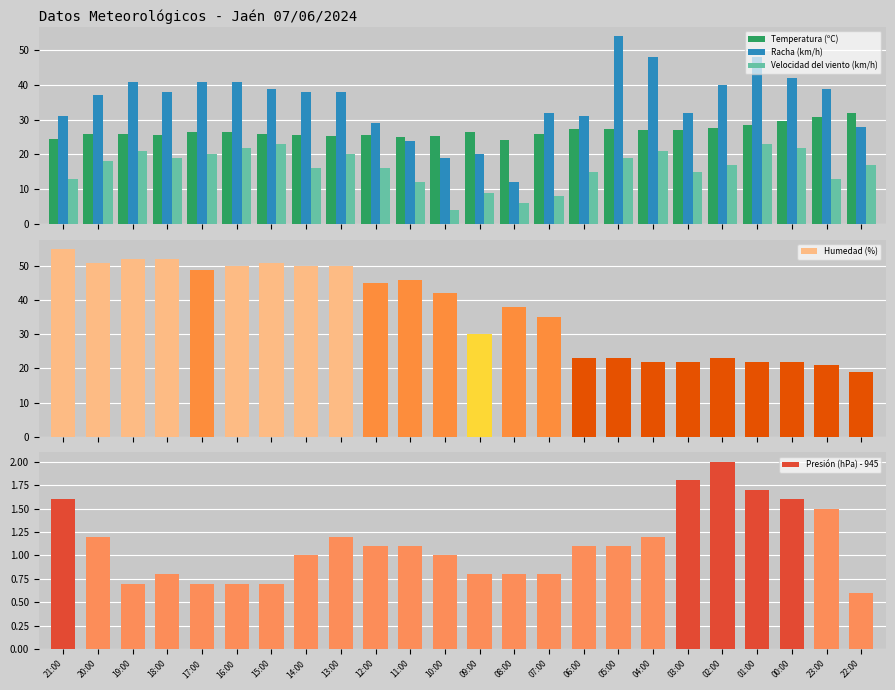

Is it true that Humedad (%) equals 42.0 at 10:00?

True